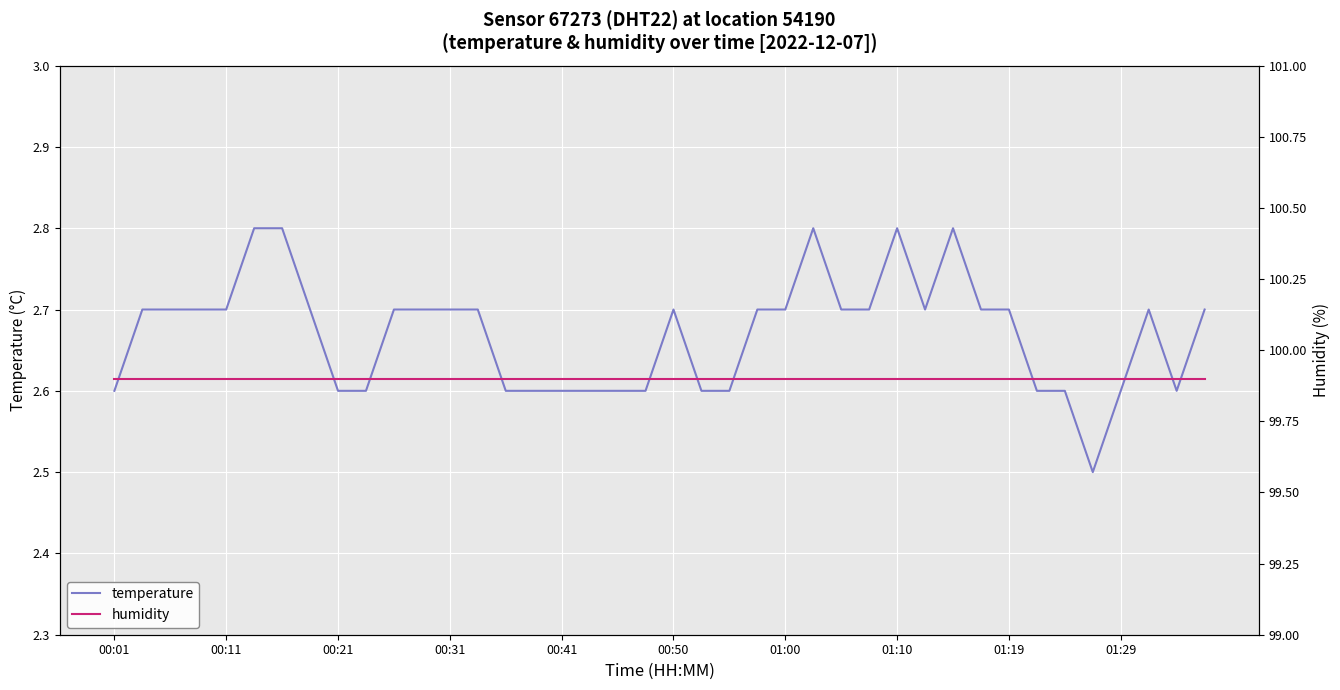

True or false: humidity and temperature cross at least once.

False